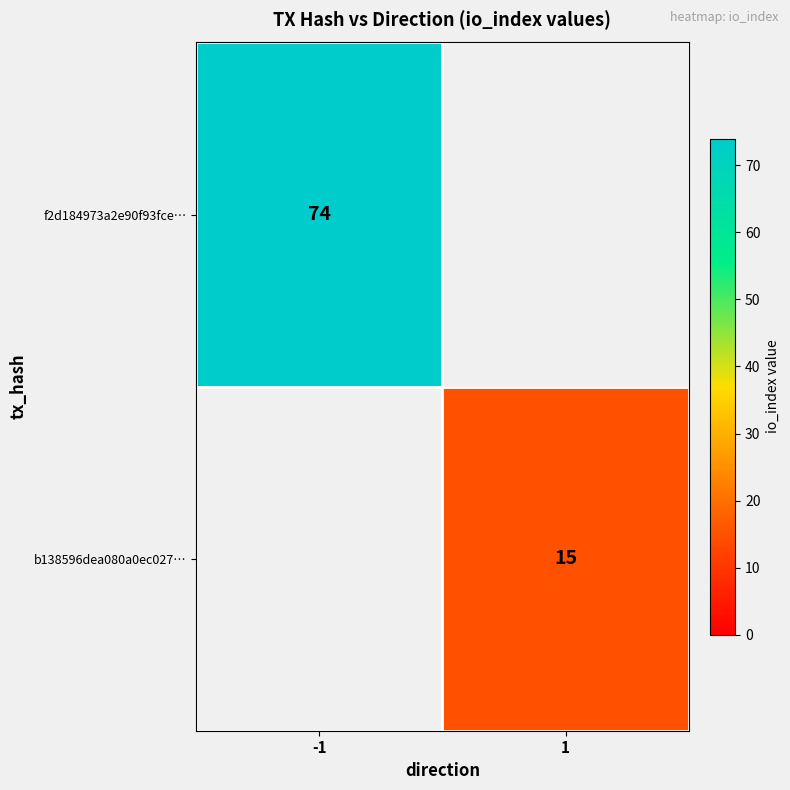

True or false: f2d184973a2e90f93fce… has a value of 74 at -1.

True